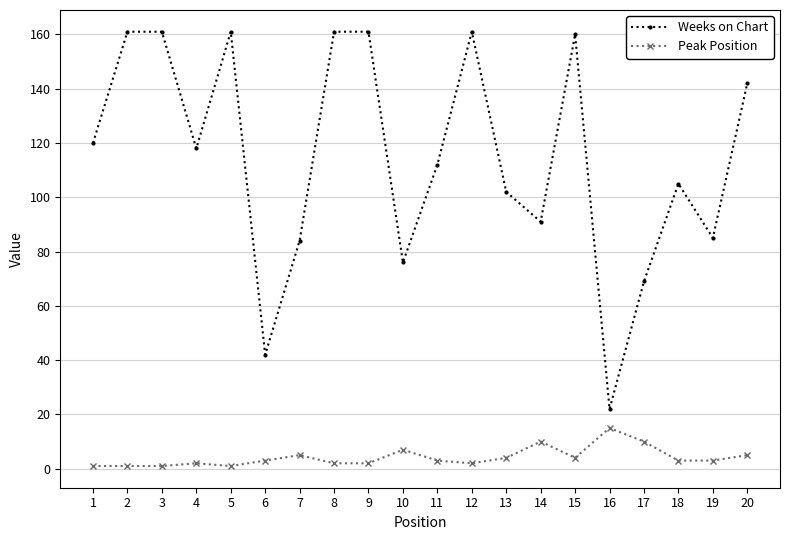

True or false: Weeks on Chart has more than 1 interior local peaks.

True